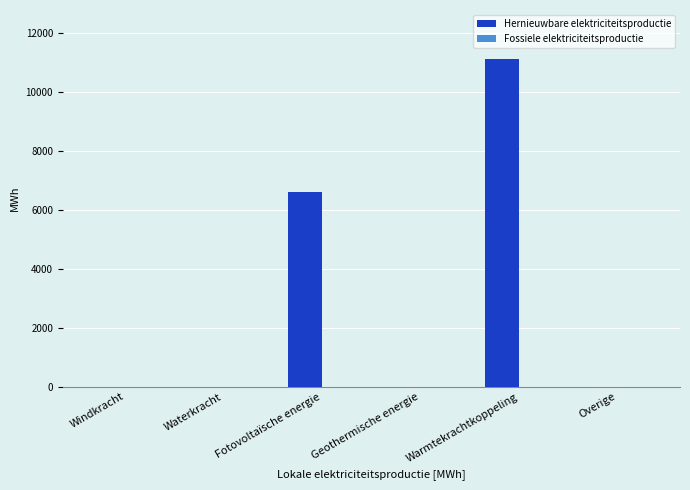

What is the sum of the values at Fotovoltaïsche energie and Geothermische energie?

6625.8